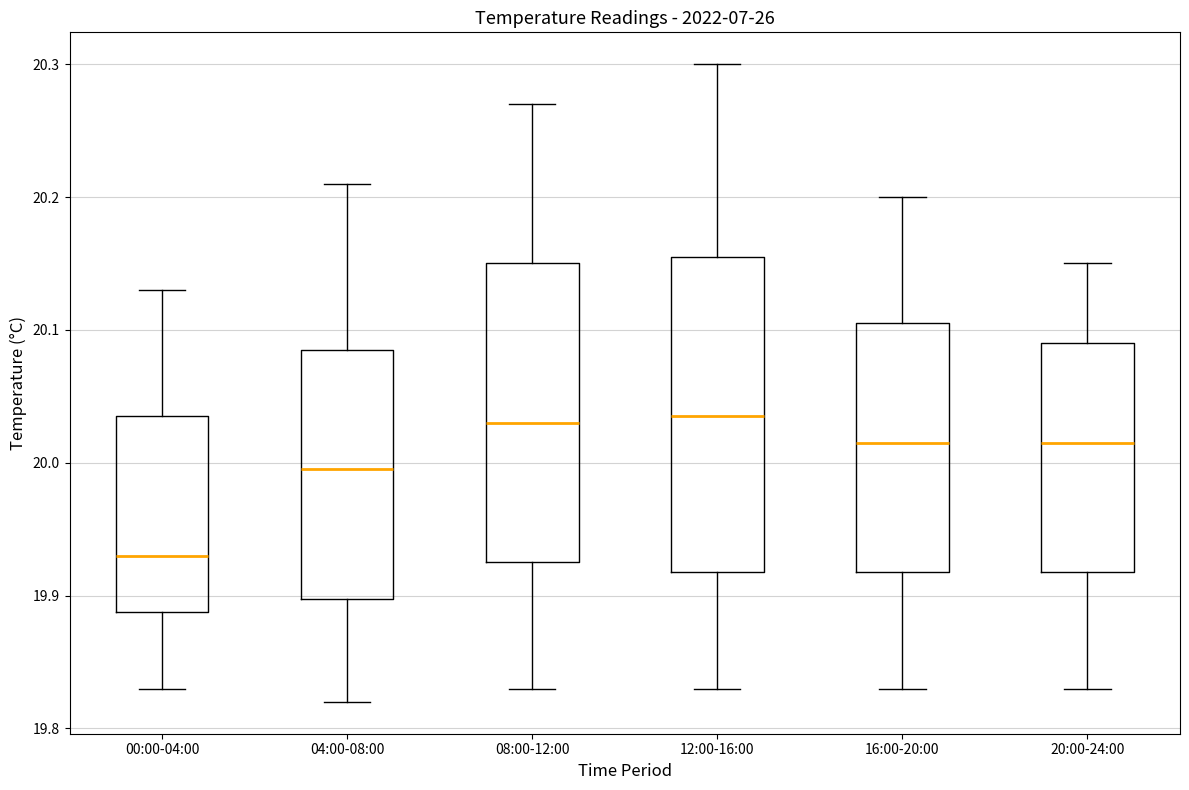

Which box has the lowest median line?

00:00-04:00